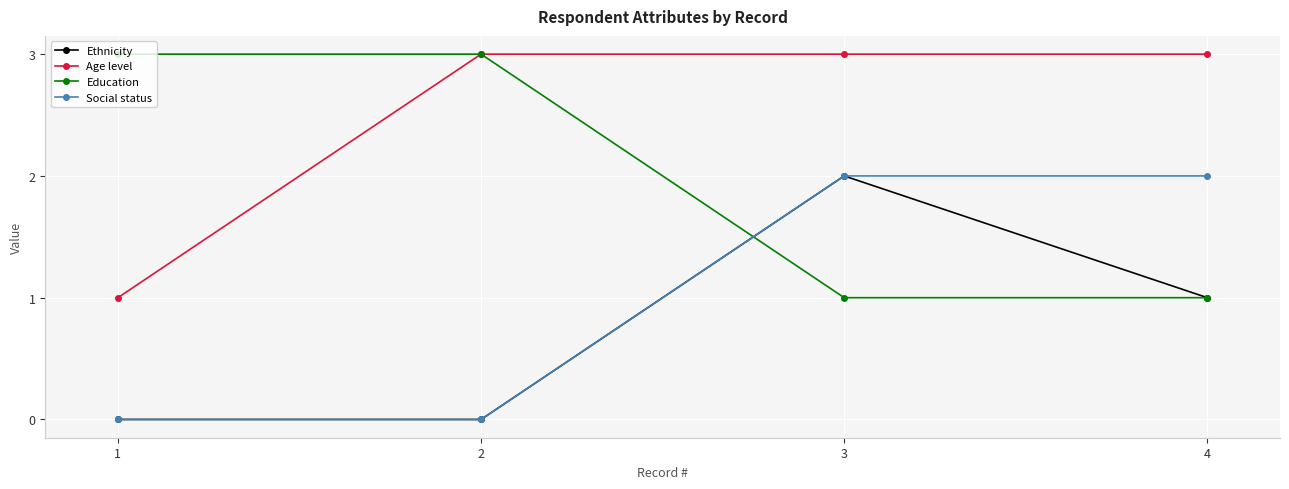

At which label does Age level reach its minimum?

1